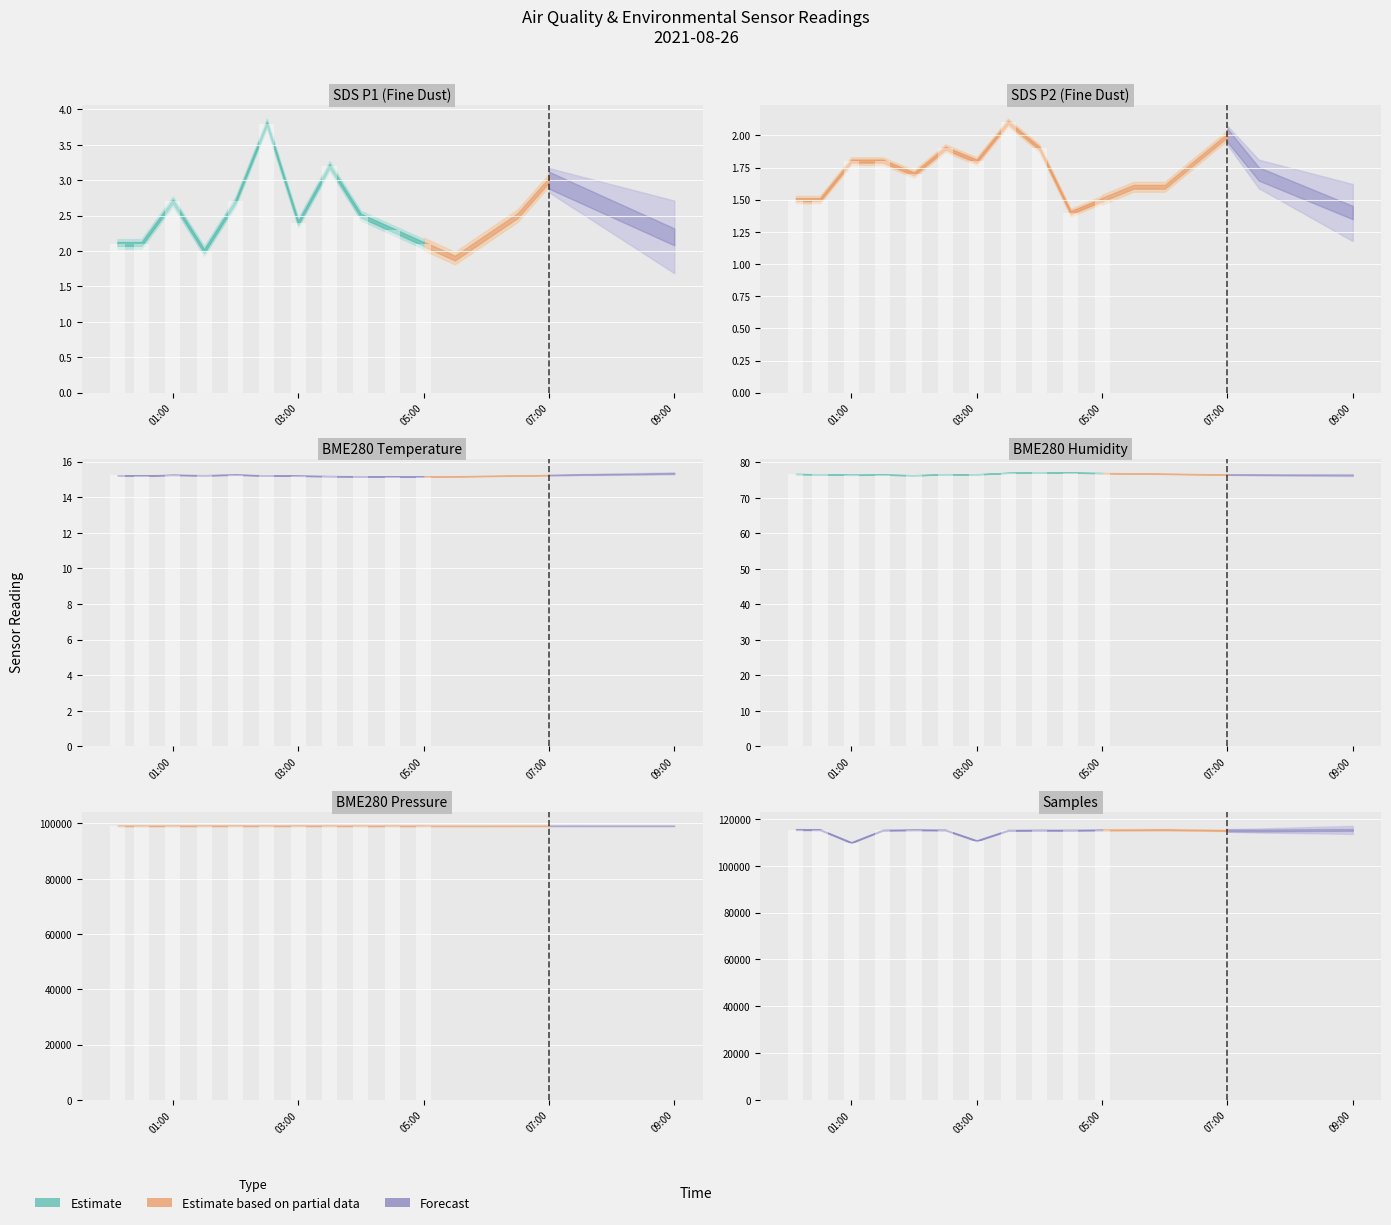

How many values in the BME280_pressure series exceed 99109?

10